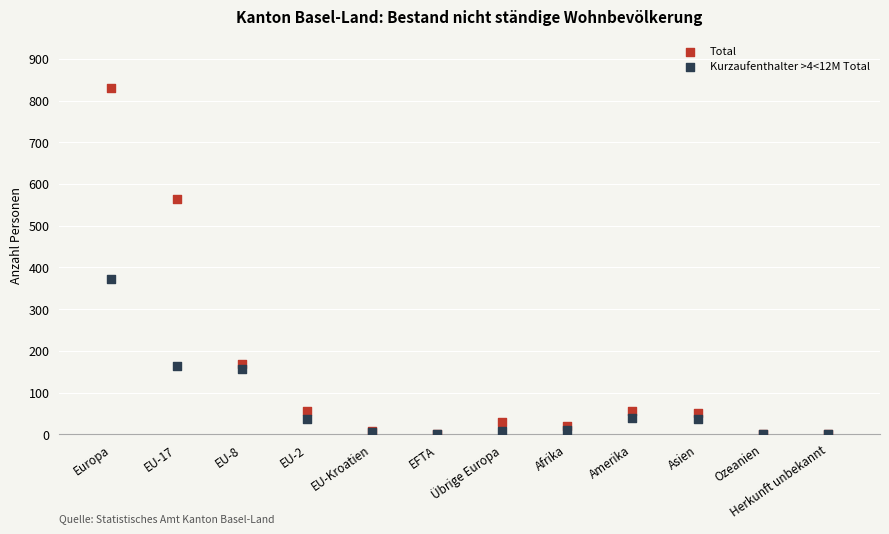

In the Total series, what Y value is closest to 414?

565